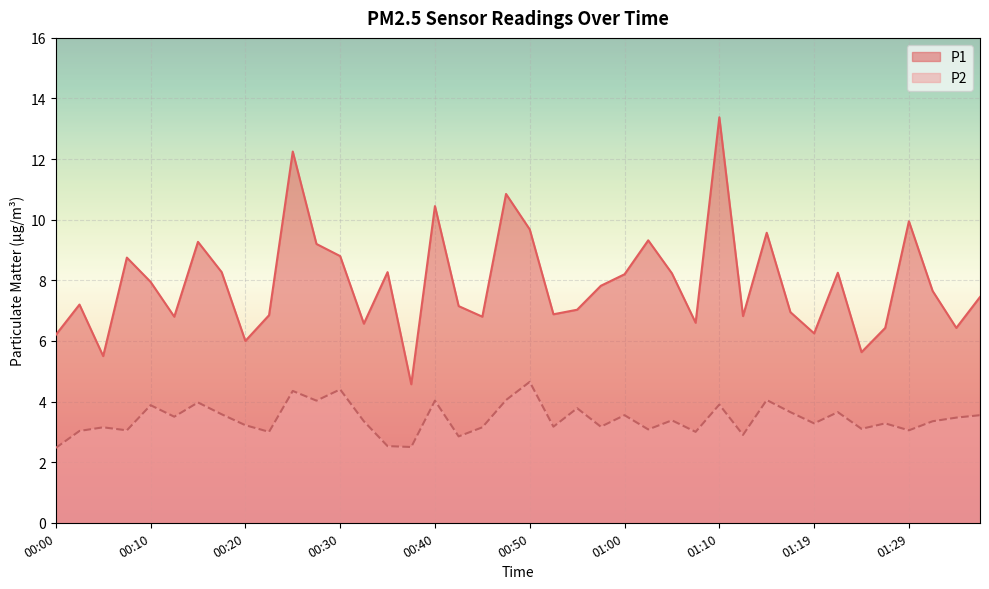

What is the spread (max minus min) of values at 01:32?

4.3